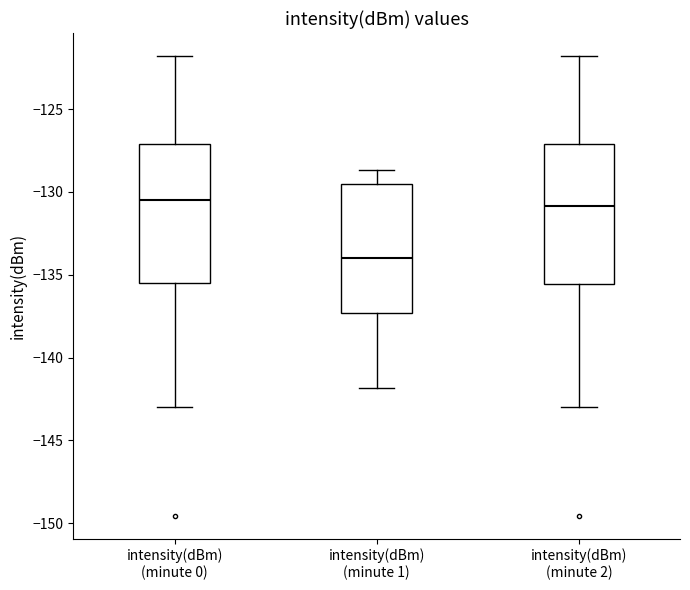

Where does the lower whisker of the box for intensity(dBm) (minute 2) end on the y-axis? The values are not printed on the chart, so give them approximately, as read against the axis.

-143.0